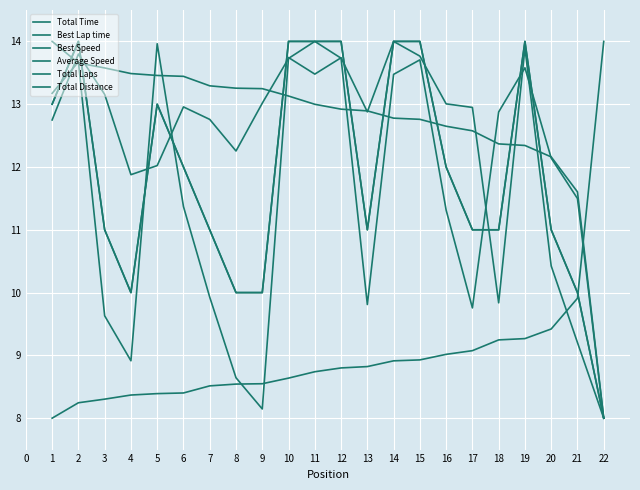

Does the chart have visible grid lines?

Yes